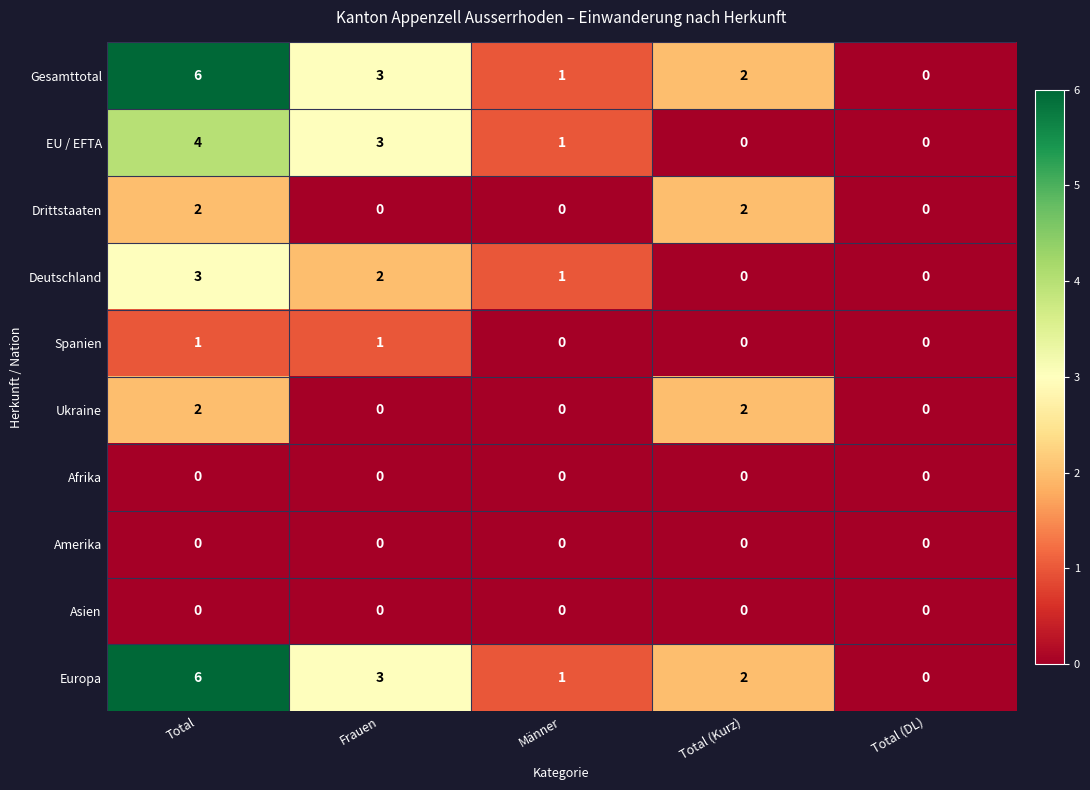

True or false: EU / EFTA has a value of 2 at Total (DL).

False